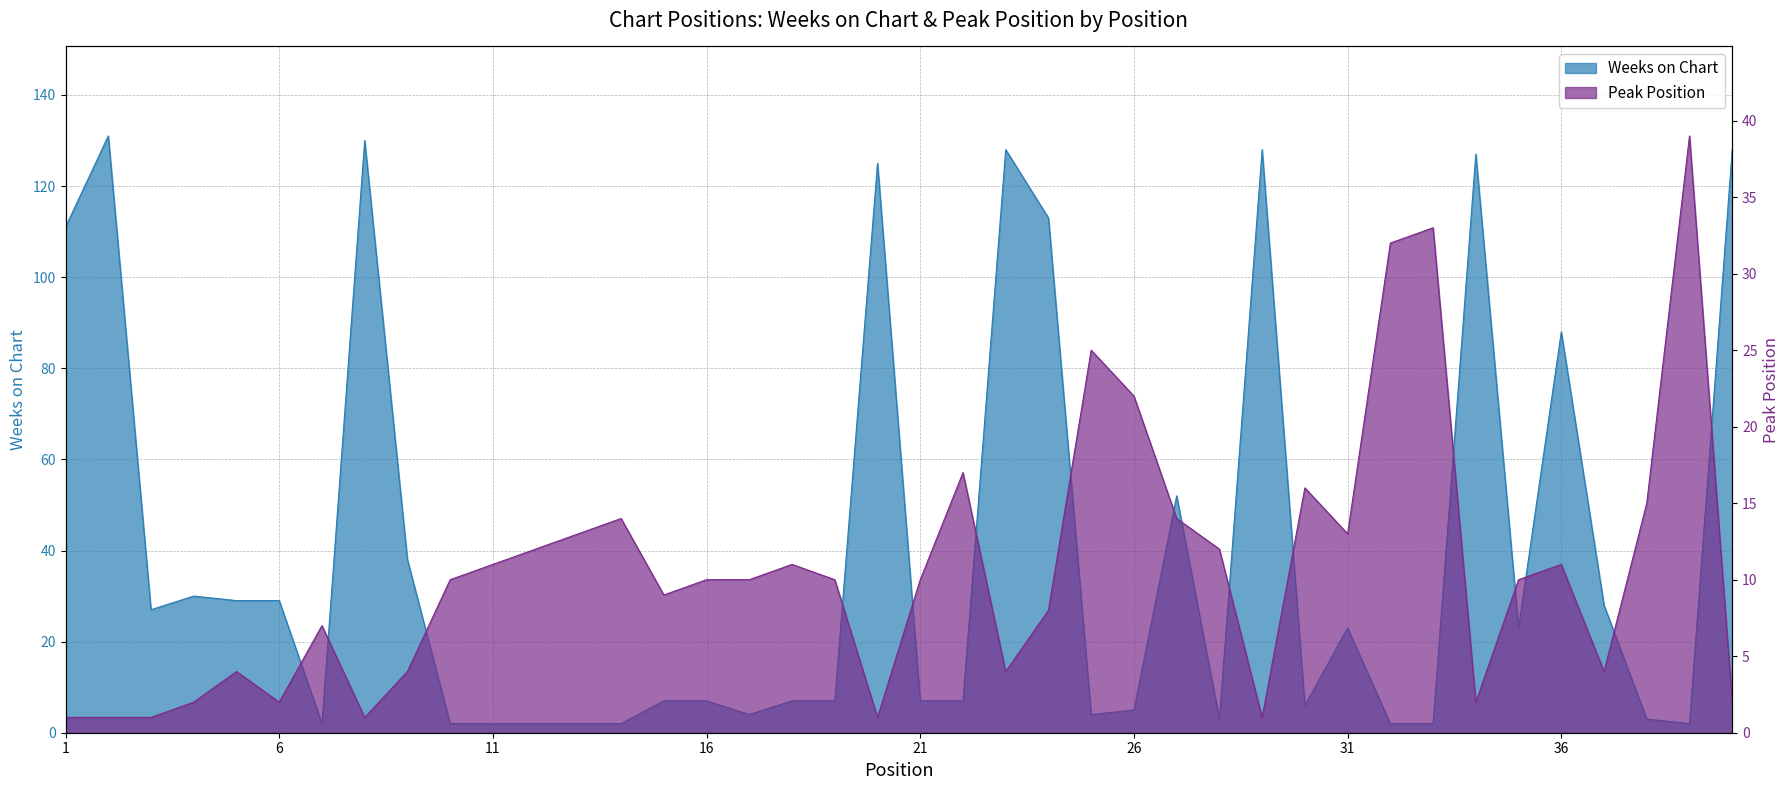

Does the chart display data point markers on the line(s)?

No